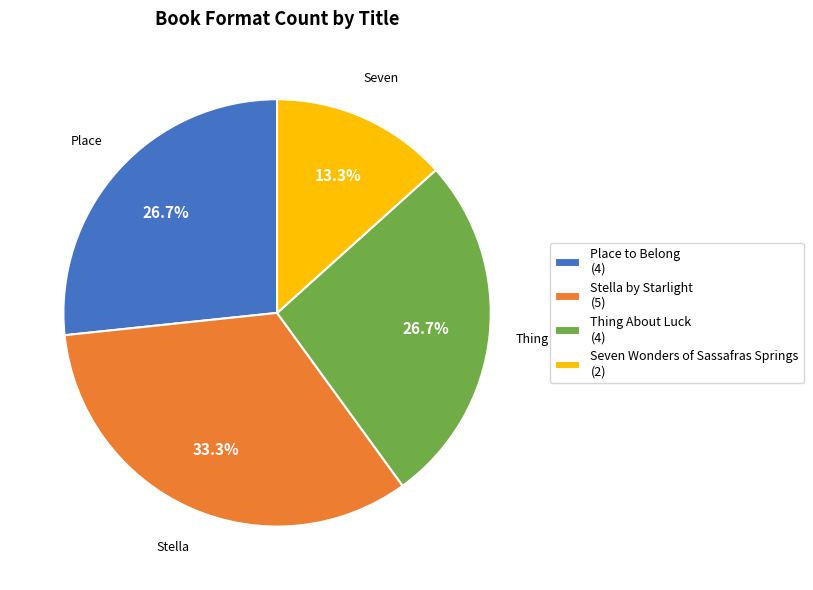

What portion of the pie excludes Seven Wonders of Sassafras Springs?

86.7%